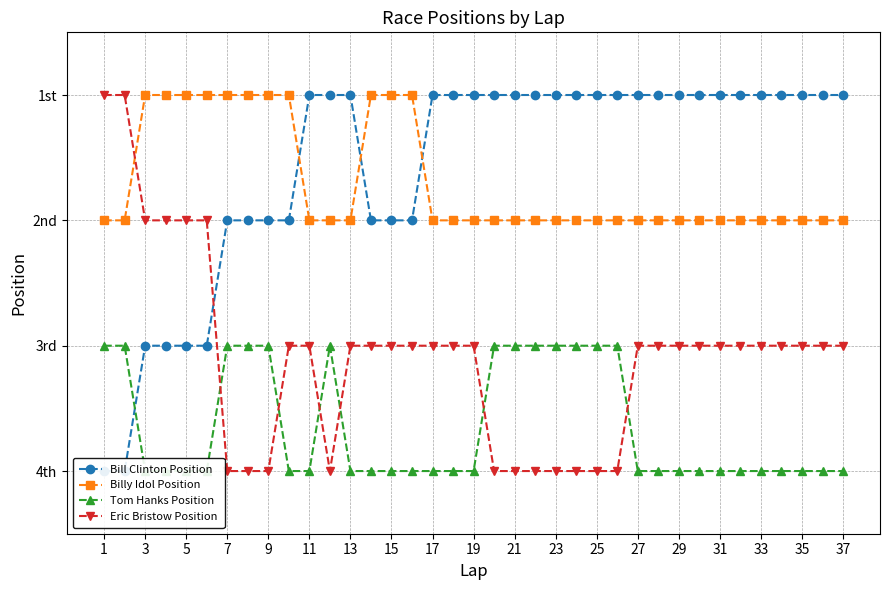

True or false: Eric Bristow Position and Billy Idol Position cross at least once.

True